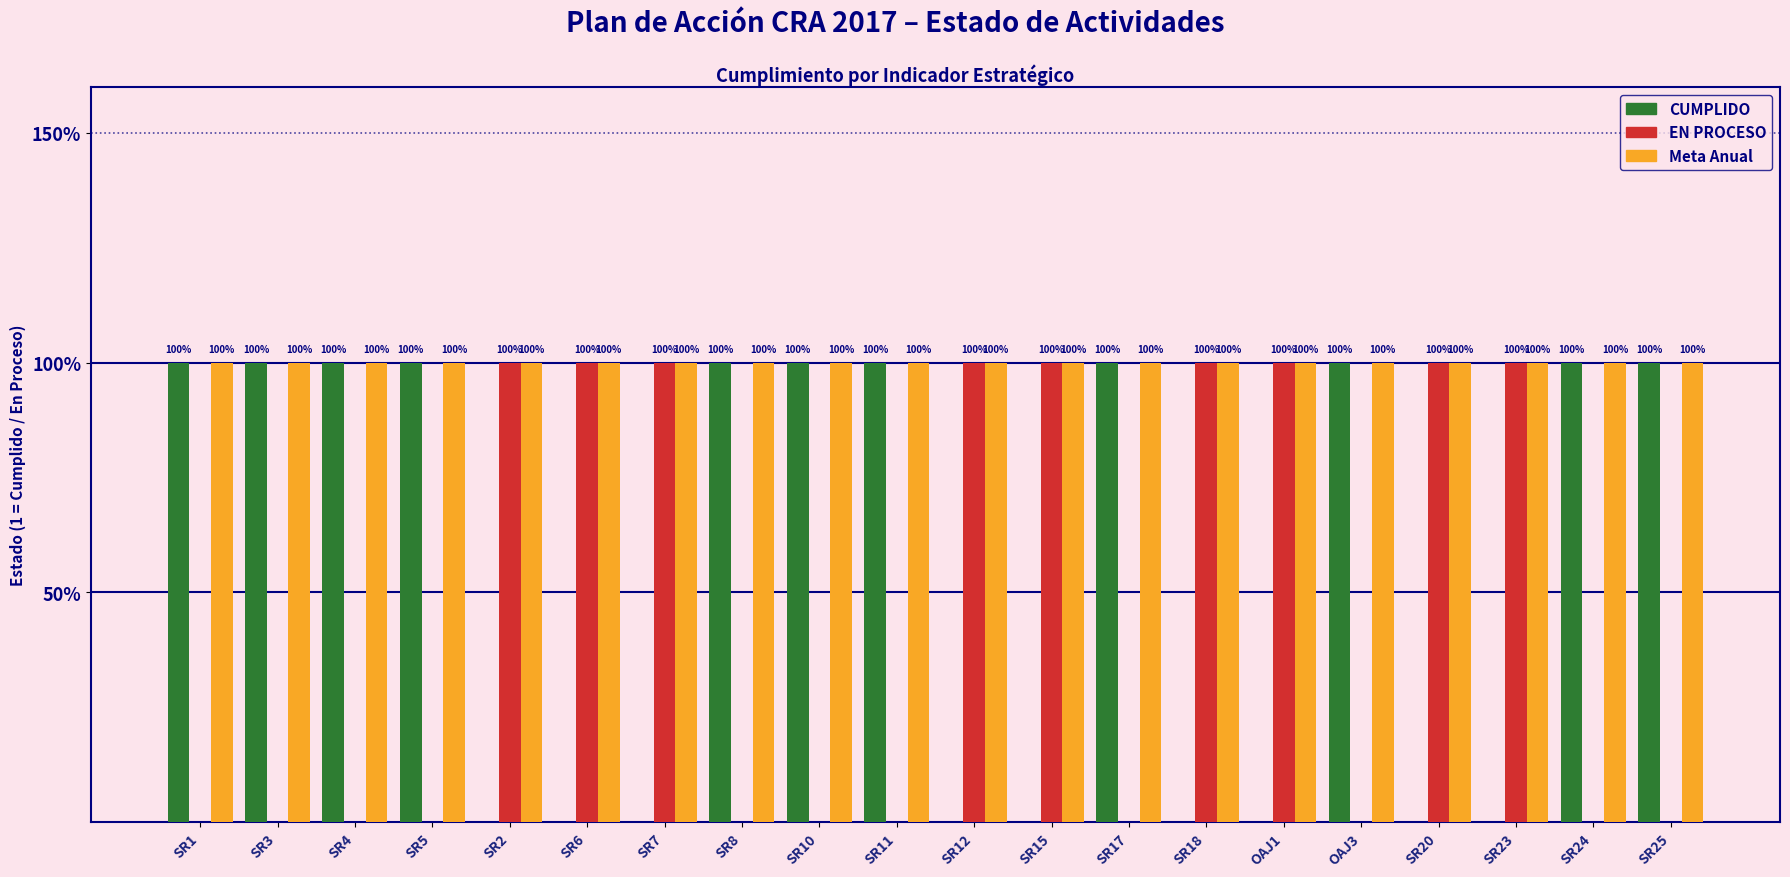

At which category is the sum across all series the highest?

SR1